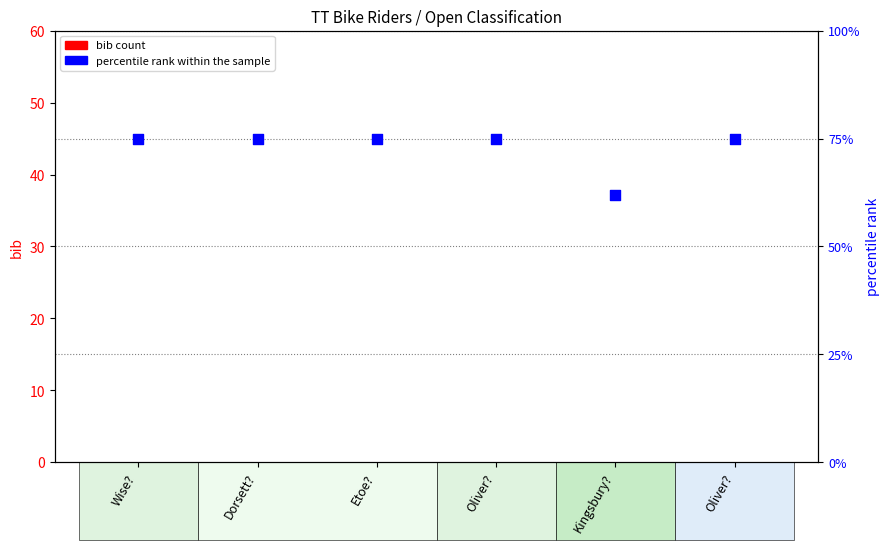

At which category is the sum across all series the highest?

Wise?